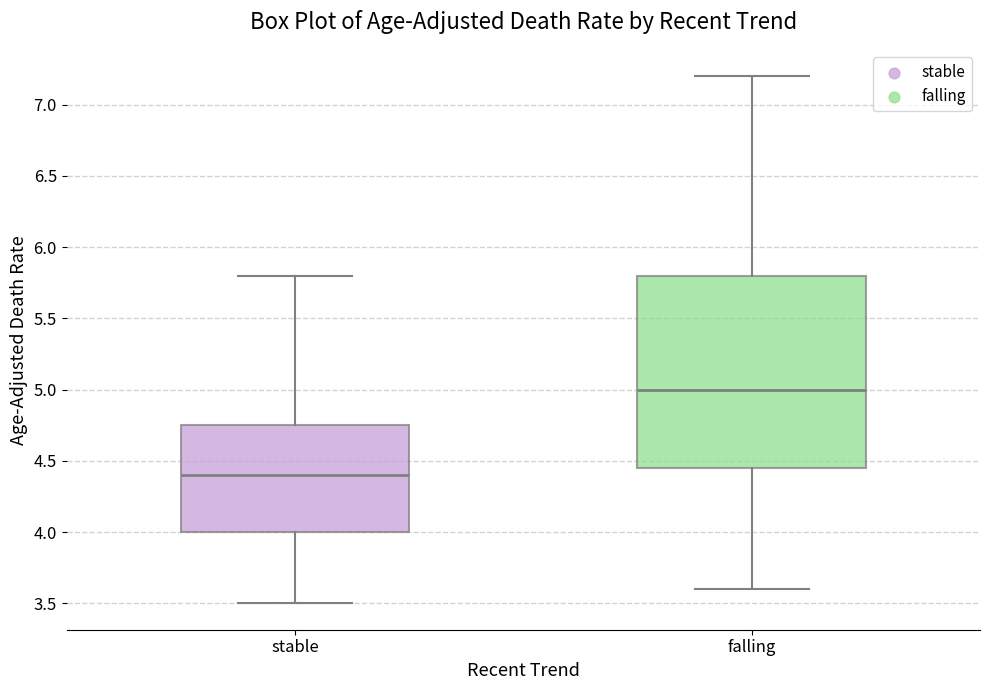

Which box's median line is the lowest?

stable